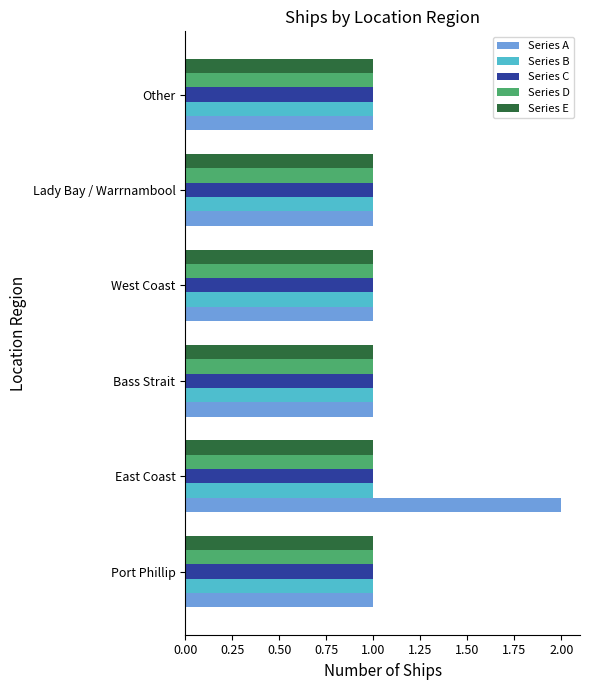

Which series has the widest spread of values?

Series A